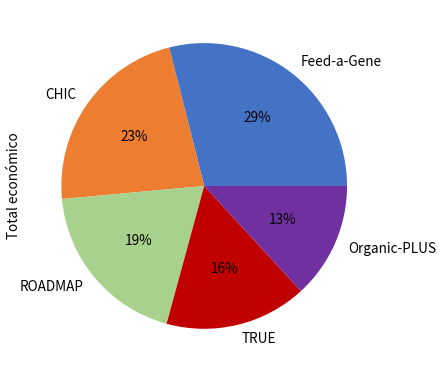

Is it true that Feed-a-Gene is 29% of the pie?

True